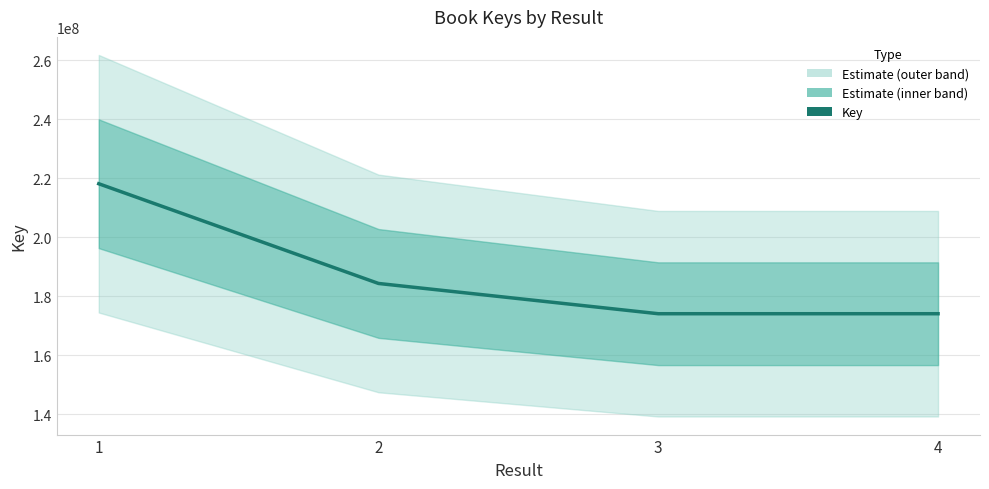

At which category does the chart reach its minimum across all series?

4